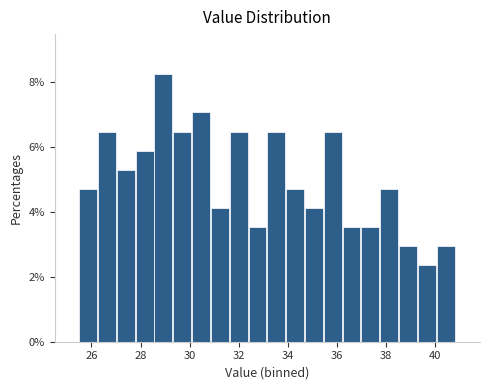

Read against the x-axis, roughly where is the centre of the tallest bar?

29.0